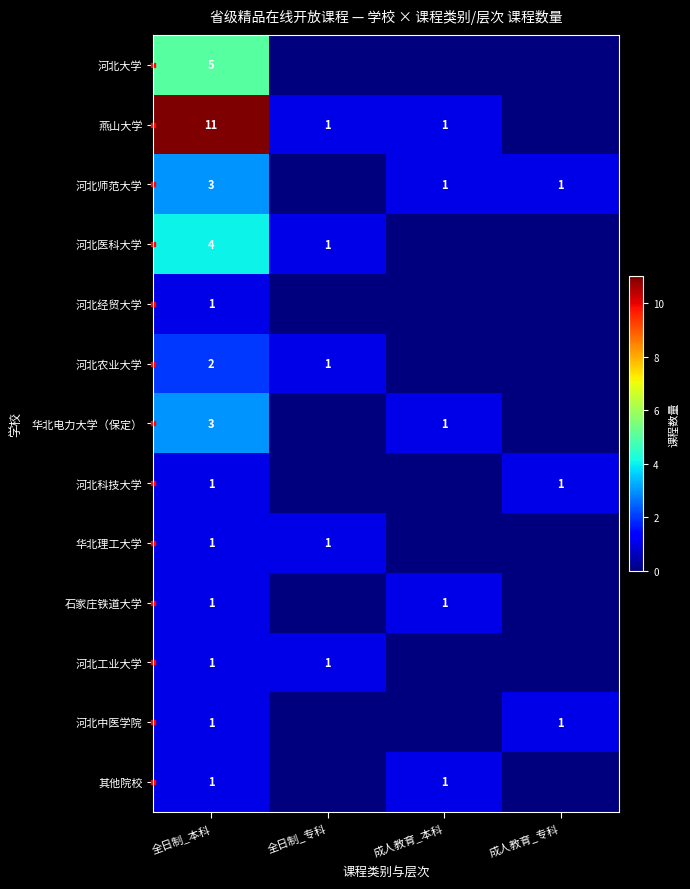

Is the value of 河北中医学院 at 全日制_本科 greater than the value of 河北医科大学 at 全日制_本科?

No